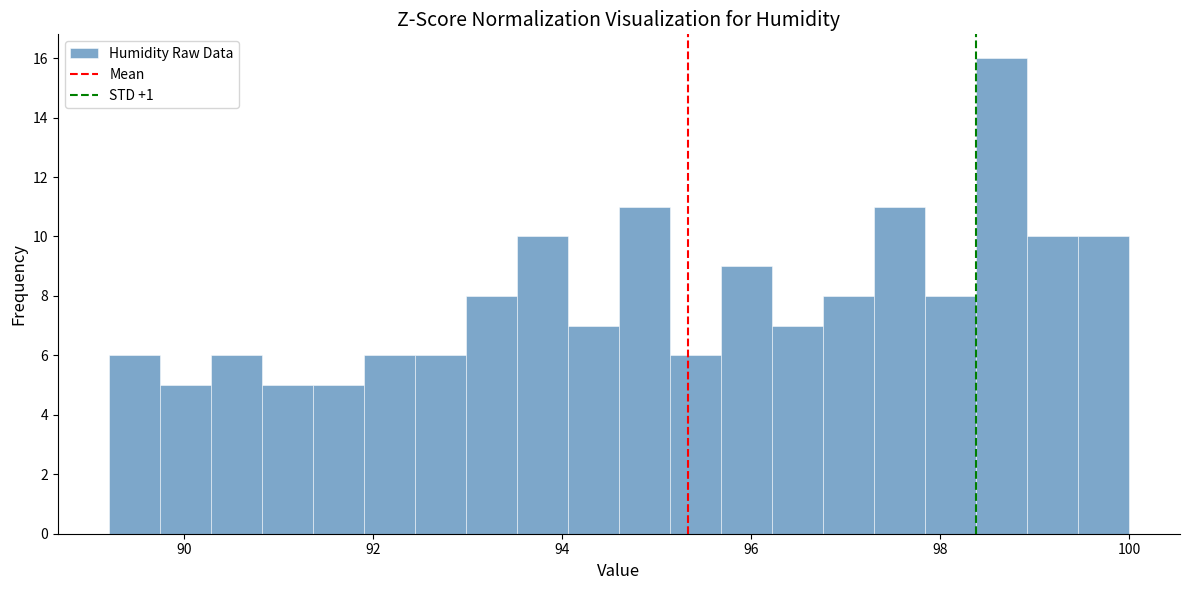

Read against the x-axis, roughly where is the centre of the tallest bar?

98.6